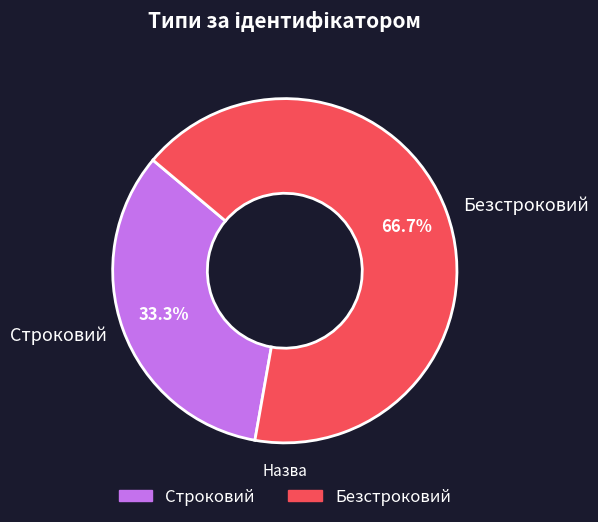

What is the smallest slice in the pie chart?

Строковий